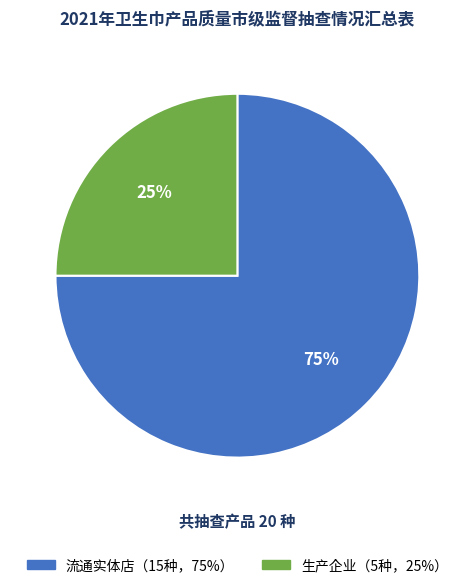

The 生产企业 slice represents 25% of the pie. True or false?

True